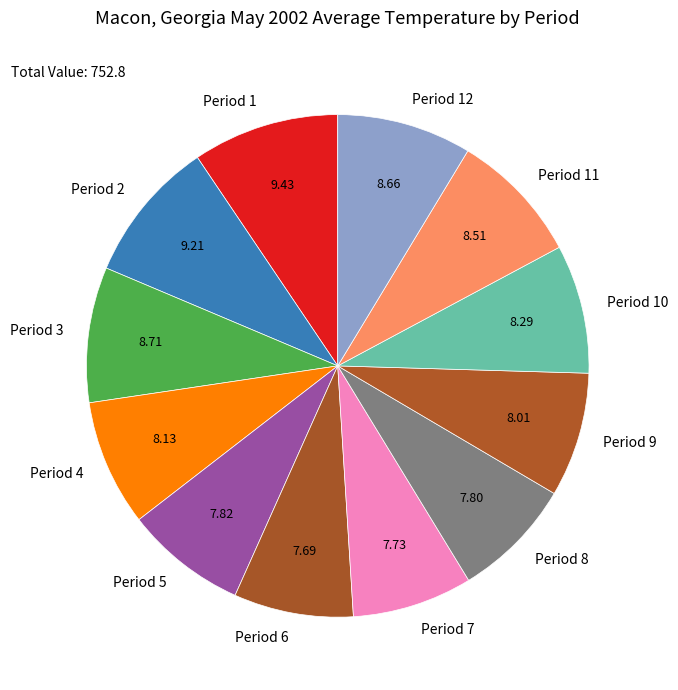

Combined, do Period 5 and Period 11 account for over 50%?

No